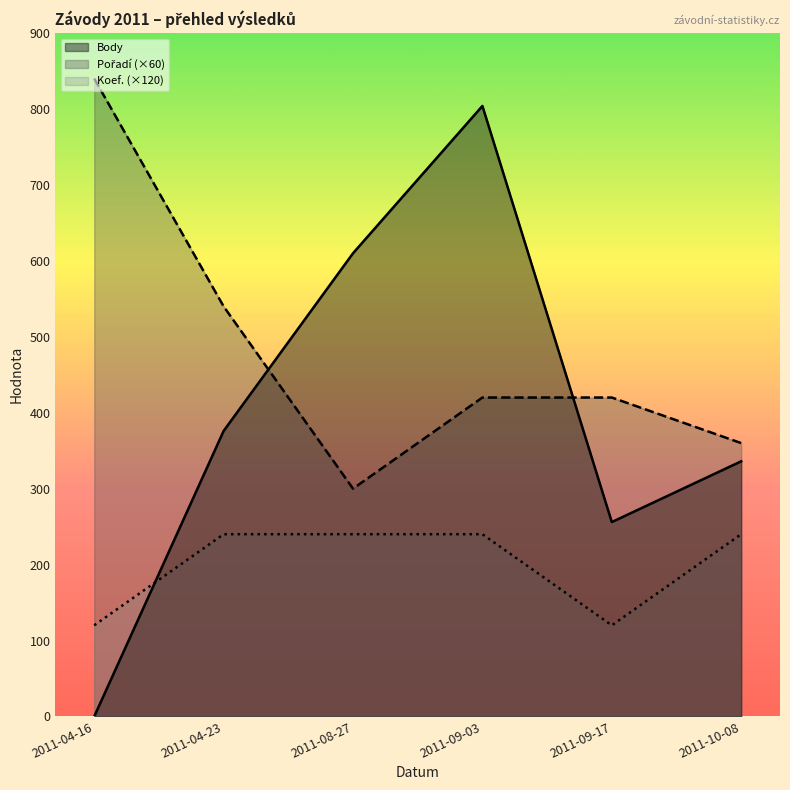

Reading left to right, list all the values displayed in this chart.

Body: 2011-04-16=0	2011-04-23=376	2011-08-27=610	2011-09-03=804	2011-09-17=256	2011-10-08=336
Pořadí: 2011-04-16=840	2011-04-23=540	2011-08-27=300	2011-09-03=420	2011-09-17=420	2011-10-08=360
Koef.: 2011-04-16=120	2011-04-23=240	2011-08-27=240	2011-09-03=240	2011-09-17=120	2011-10-08=240